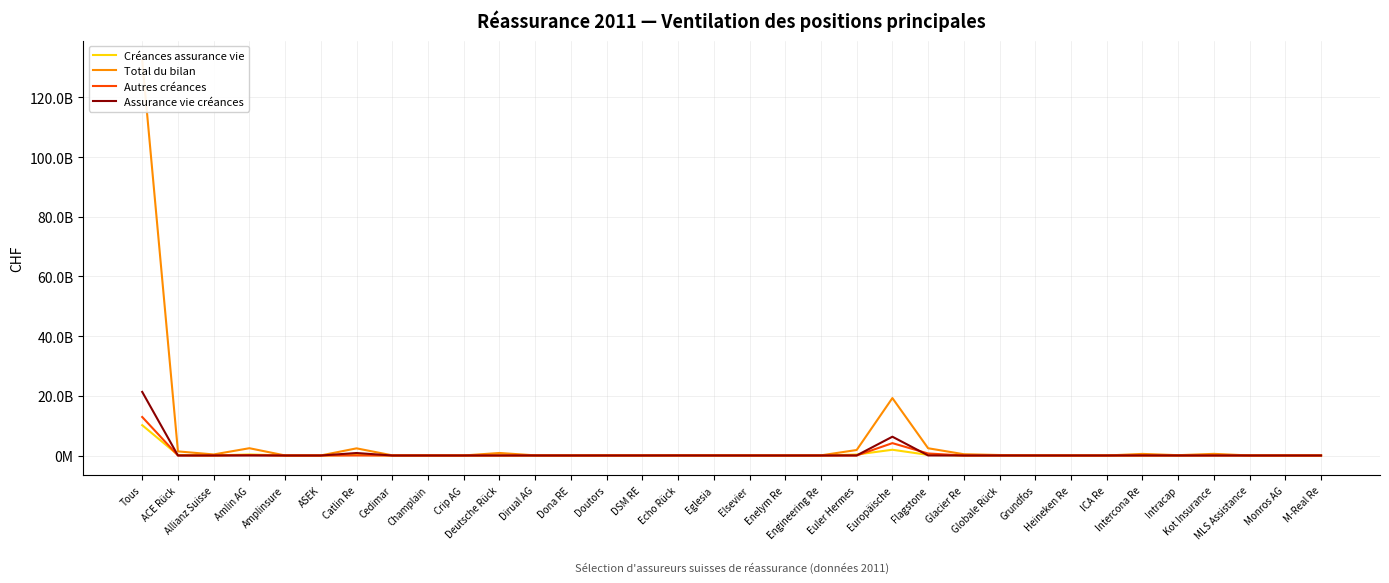

What is the greatest value displayed?

132410040352